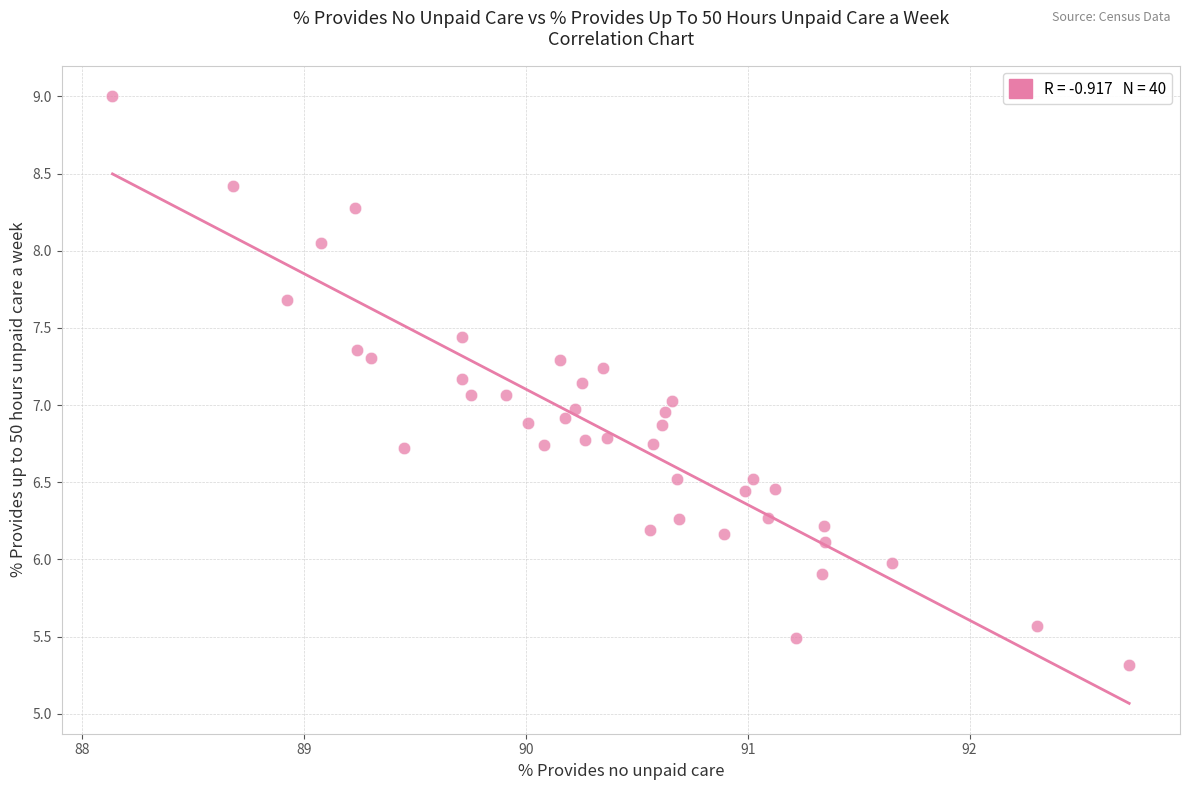

What is the range of X values (max minus min)?

4.6